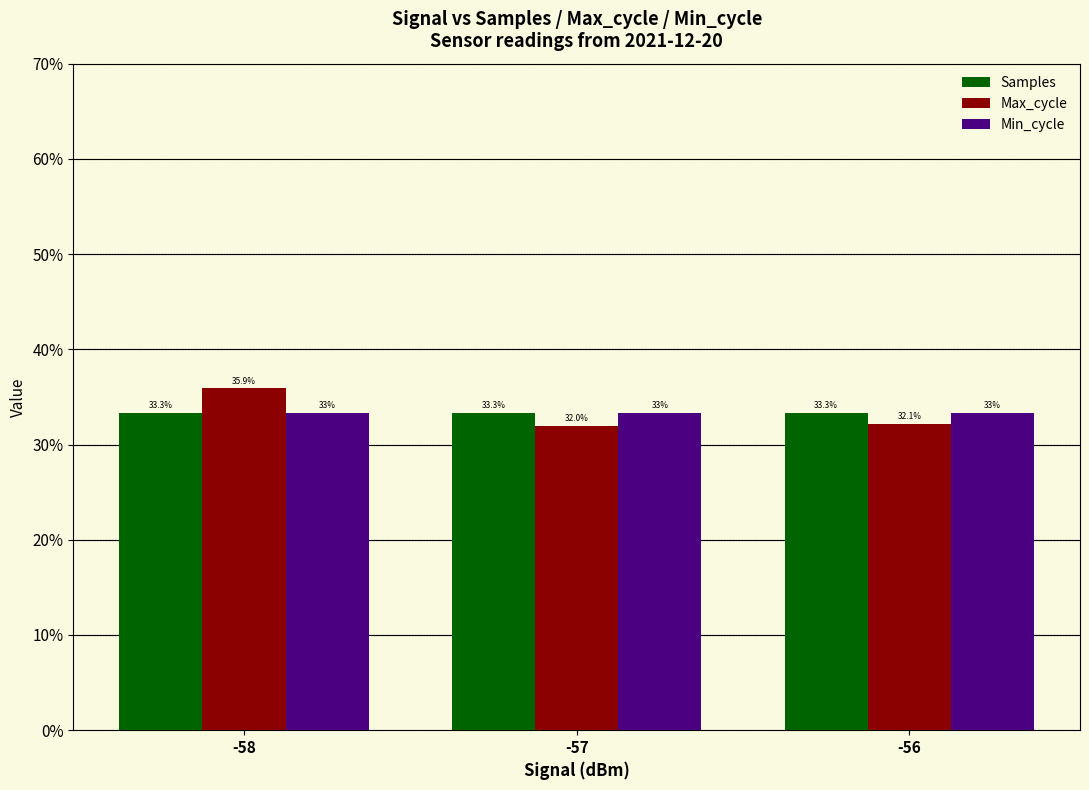

Which series has the widest spread of values?

Max_cycle